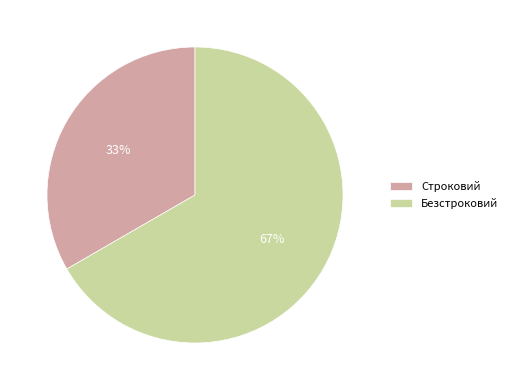

Is there a majority slice in this chart?

Yes